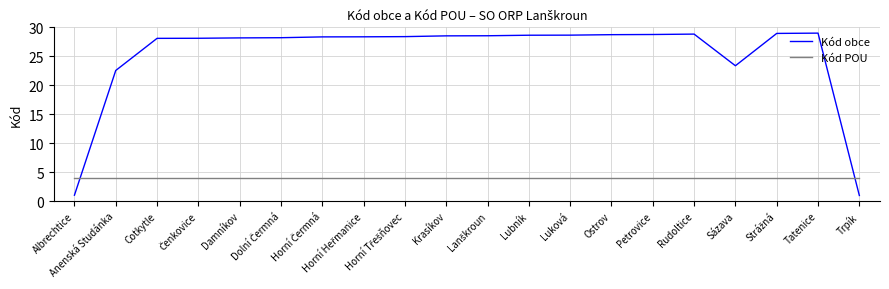

In Kód obce, how many points are higher than both neighbors (excluding endpoints)?

2